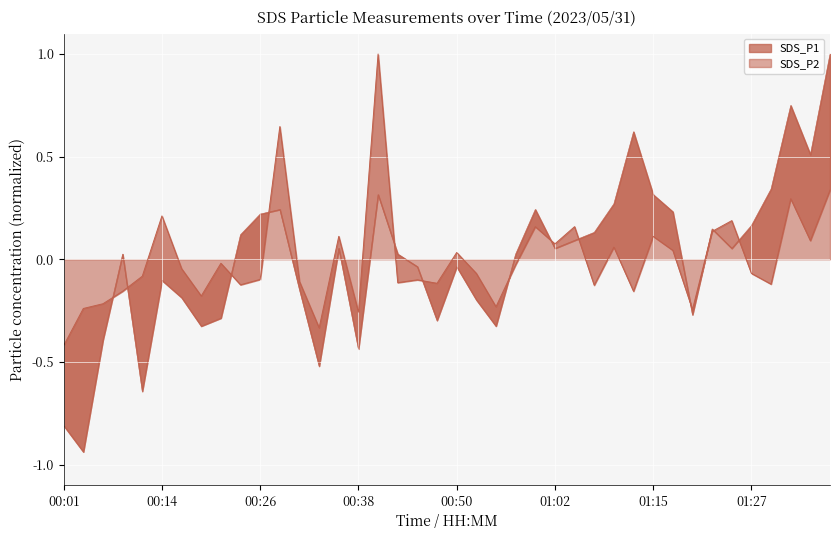

What is the difference between the second highest and minimum values in the SDS_P1 series?

1.1